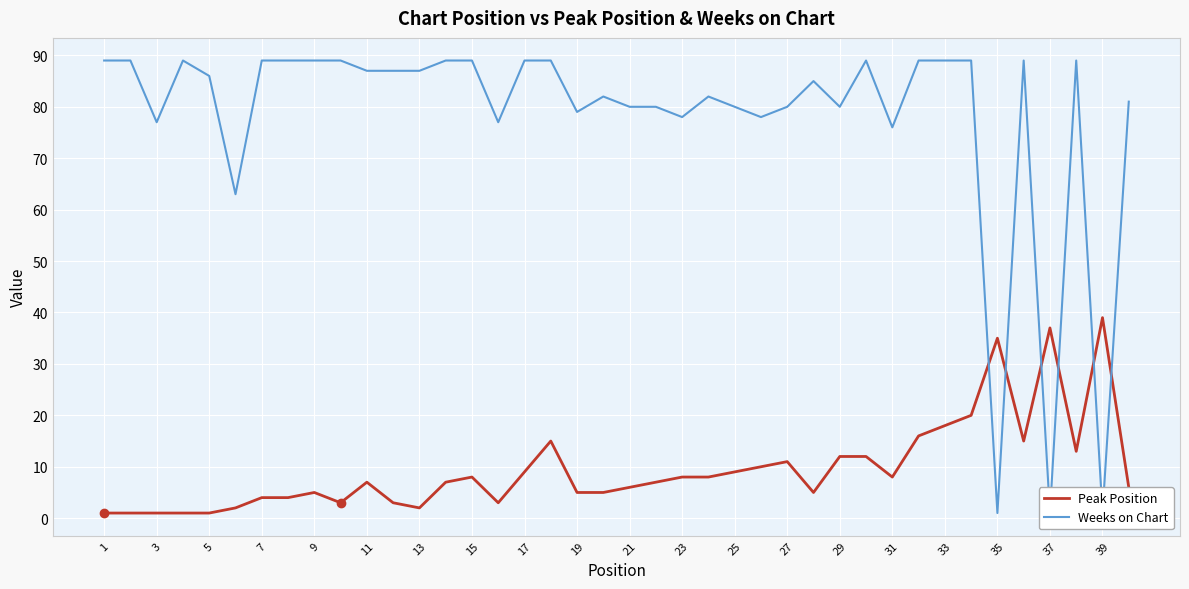

List the series in order of their overall mean, highest first.

Weeks on Chart, Peak Position